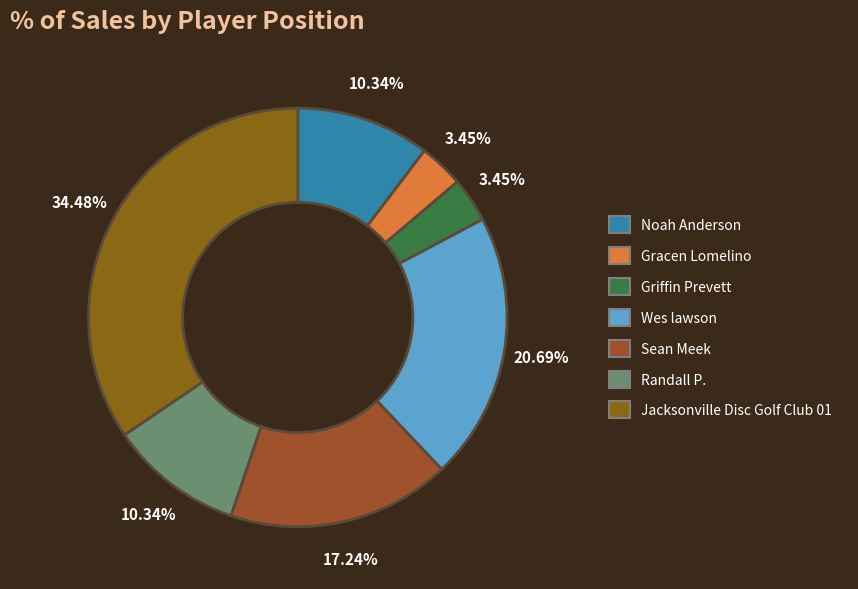

Between Jacksonville Disc Golf Club 01 and Griffin Prevett, which is larger?

Jacksonville Disc Golf Club 01